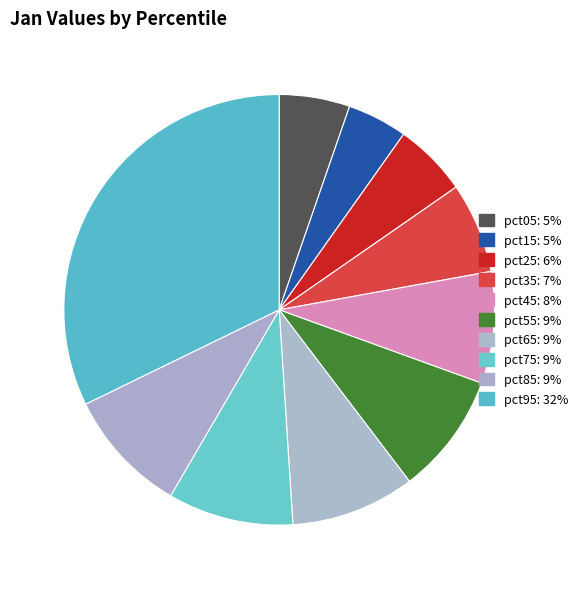

How much of the chart is everything except pct35?

93.2%